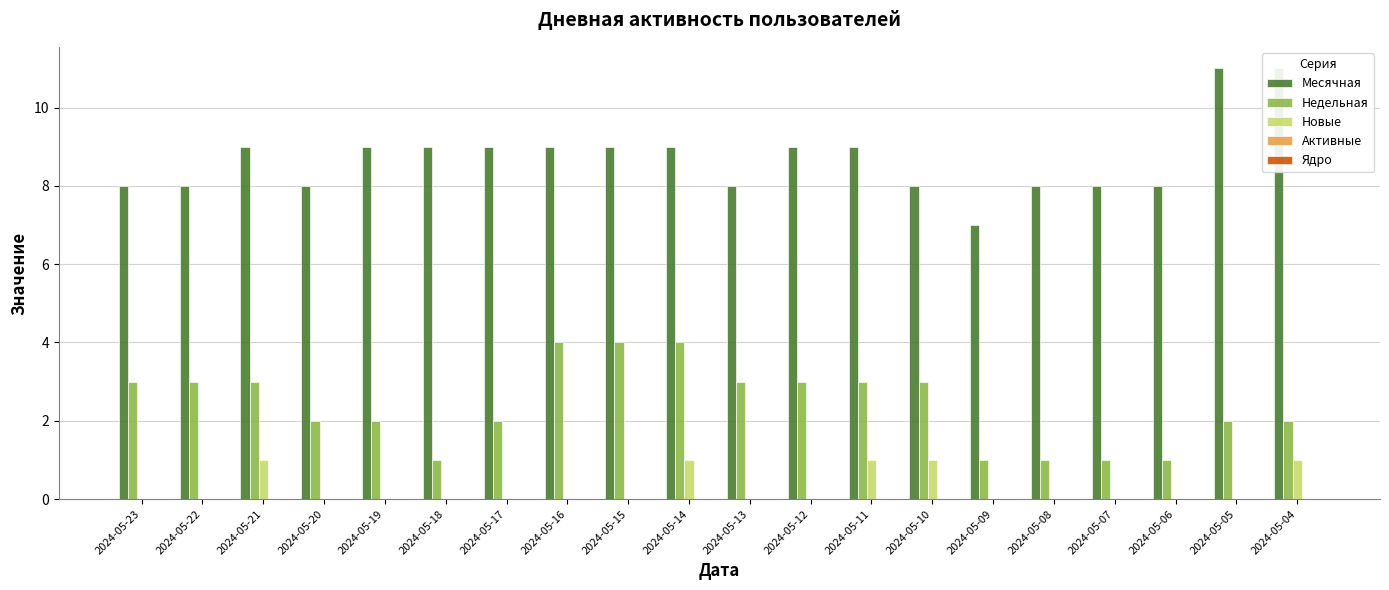

At which category is the sum across all series the highest?

2024-05-14